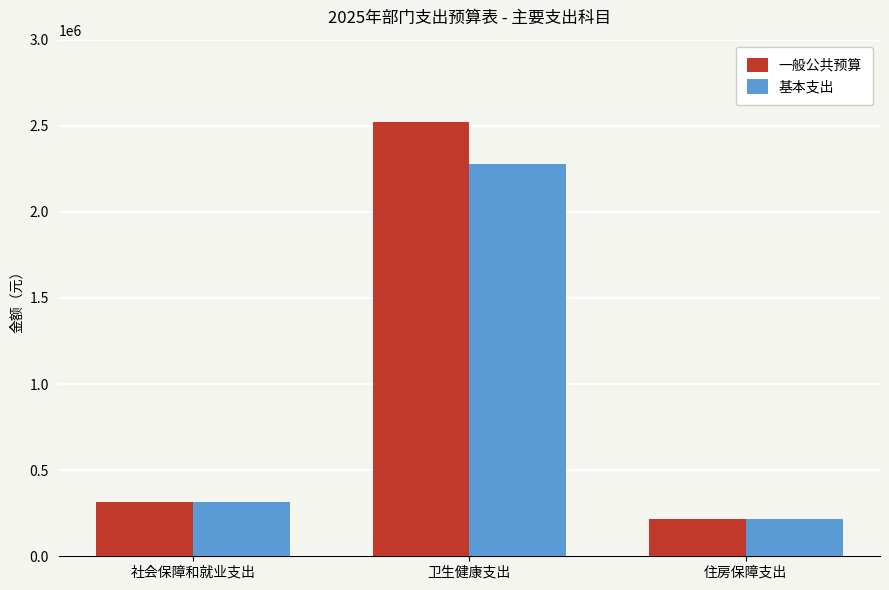

Reading left to right, what are all the values shown in this chart?

一般公共预算: 313147.0	2519964.2	217393.3
基本支出: 313147.0	2278462.3	217393.3